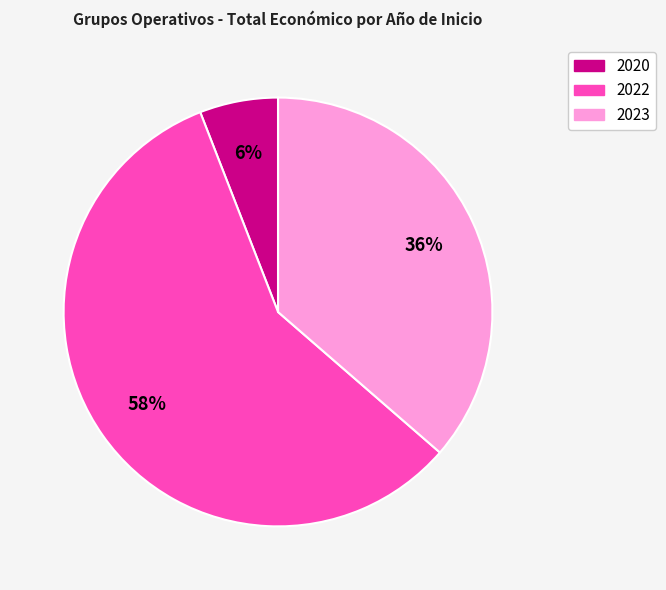

To the nearest percent, what is the average slice percentage?

33%